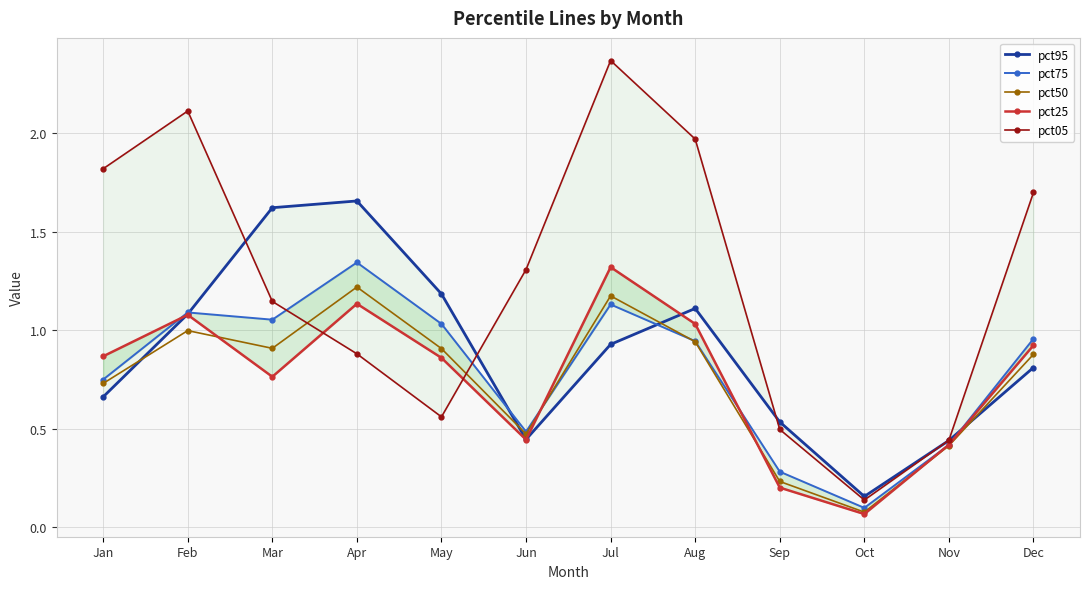

List the labels in order of pct50 value, largest first.

Apr, Jul, Feb, Aug, Mar, May, Dec, Jan, Jun, Nov, Sep, Oct